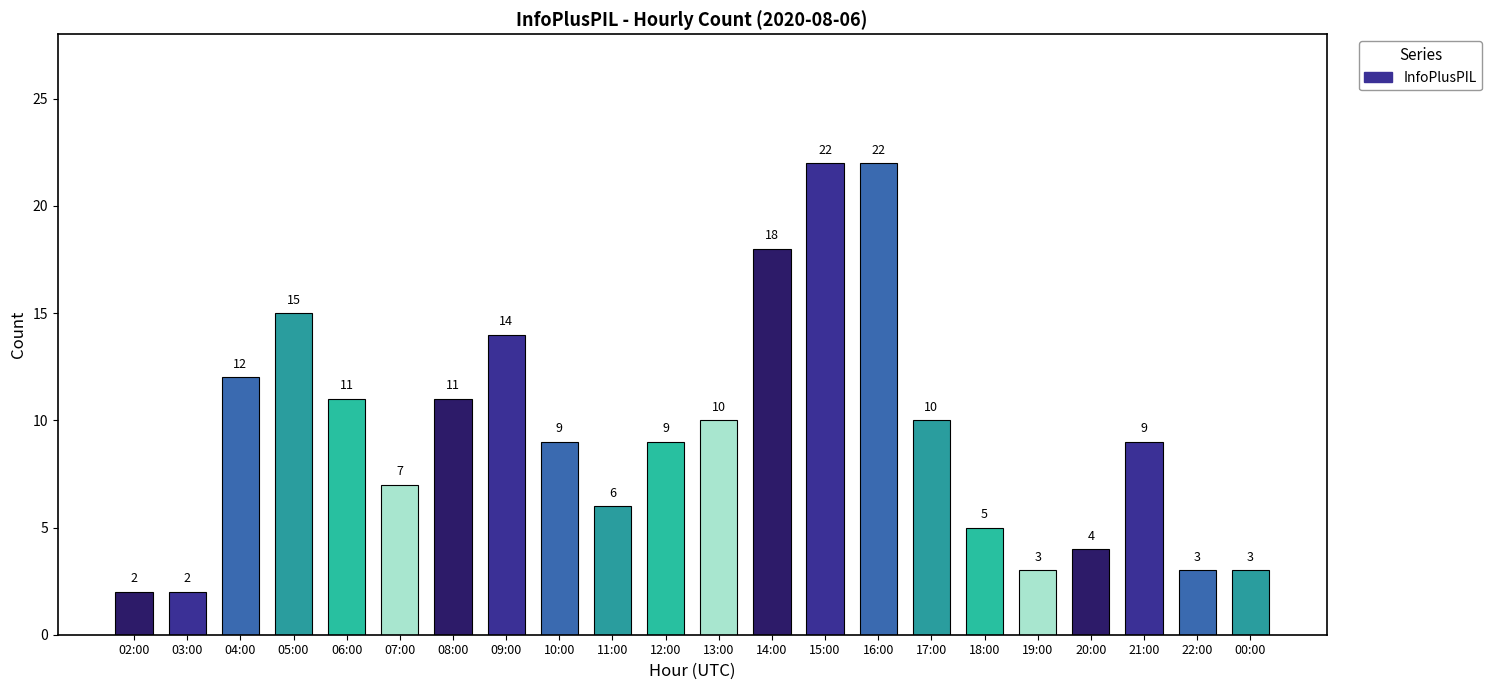

What is the difference between the maximum and second lowest values?

20